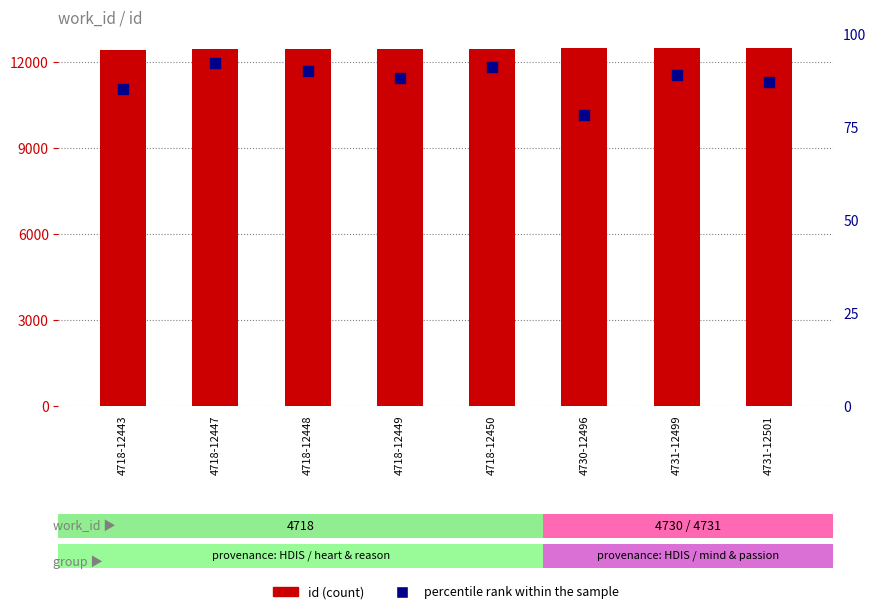

What are all the series names shown in the legend?

id (count), percentile rank within the sample